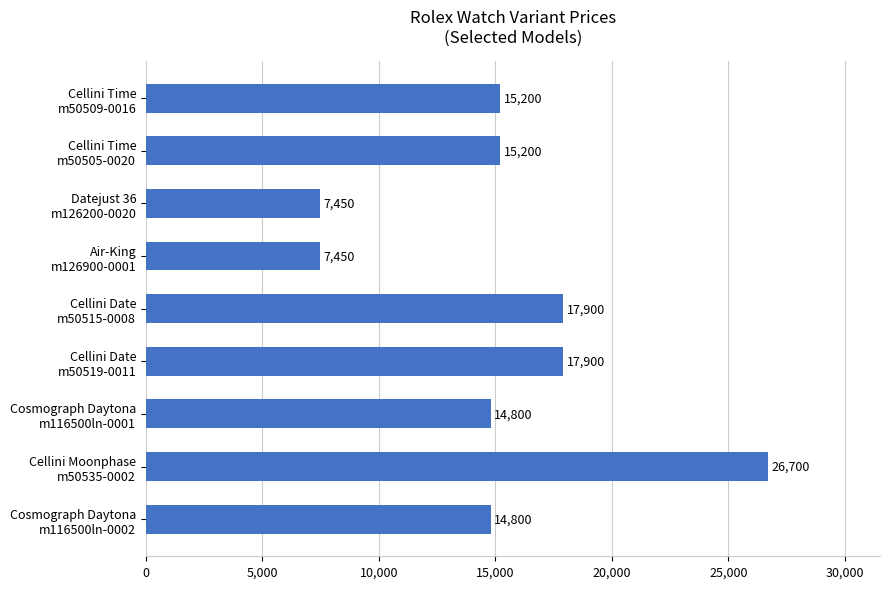

What is the value of the 3rd bar from the top?

7450